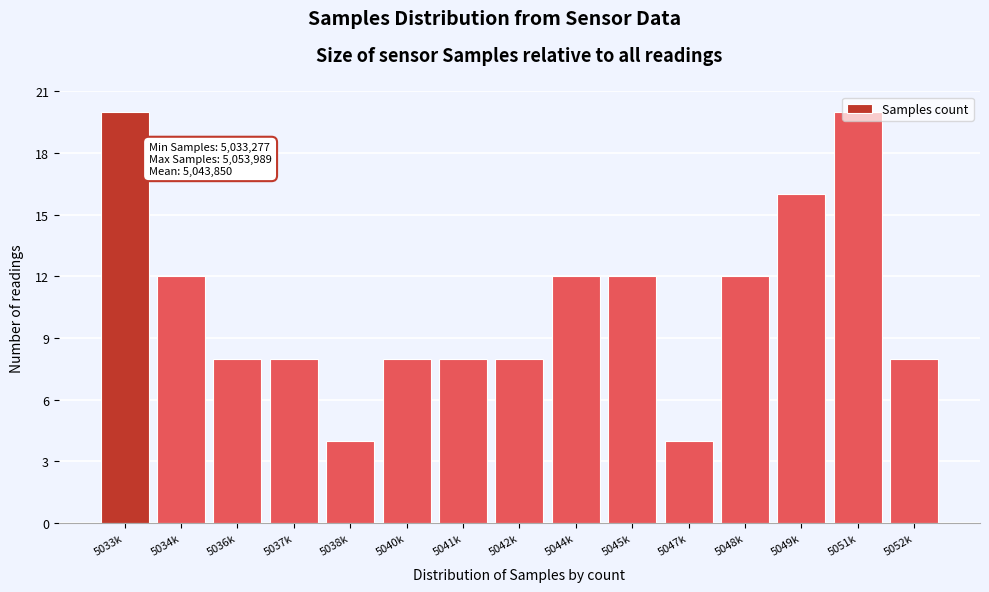

Is it true that the value at 5048k is 17?

False